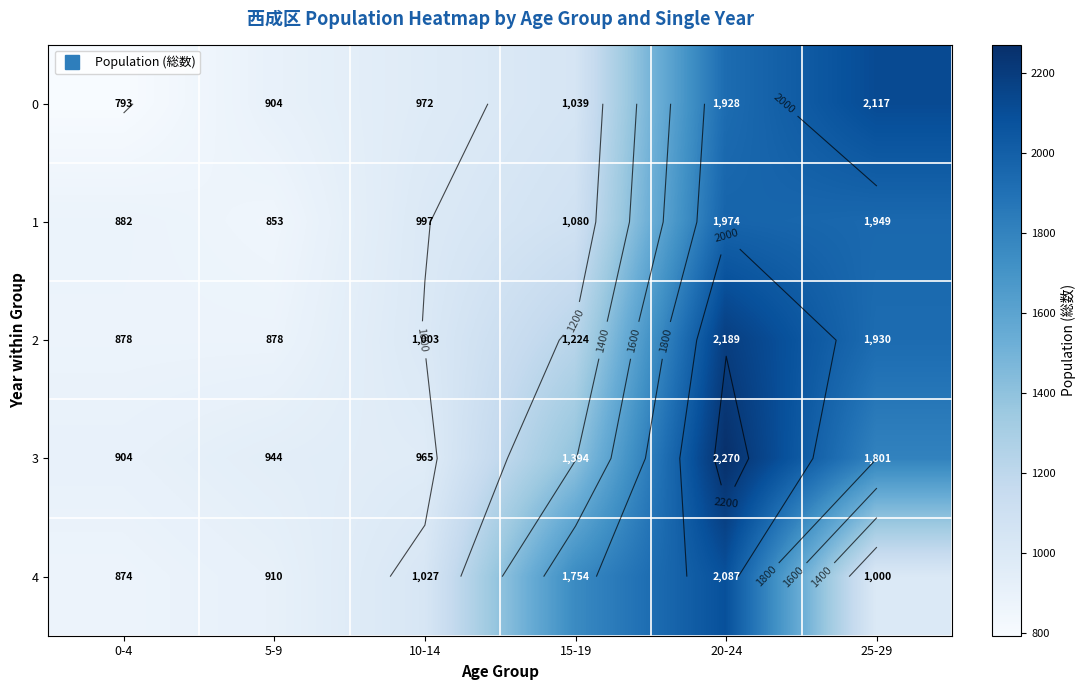

Rank the categories by 1 value from highest to lowest.

20-24, 25-29, 15-19, 10-14, 0-4, 5-9